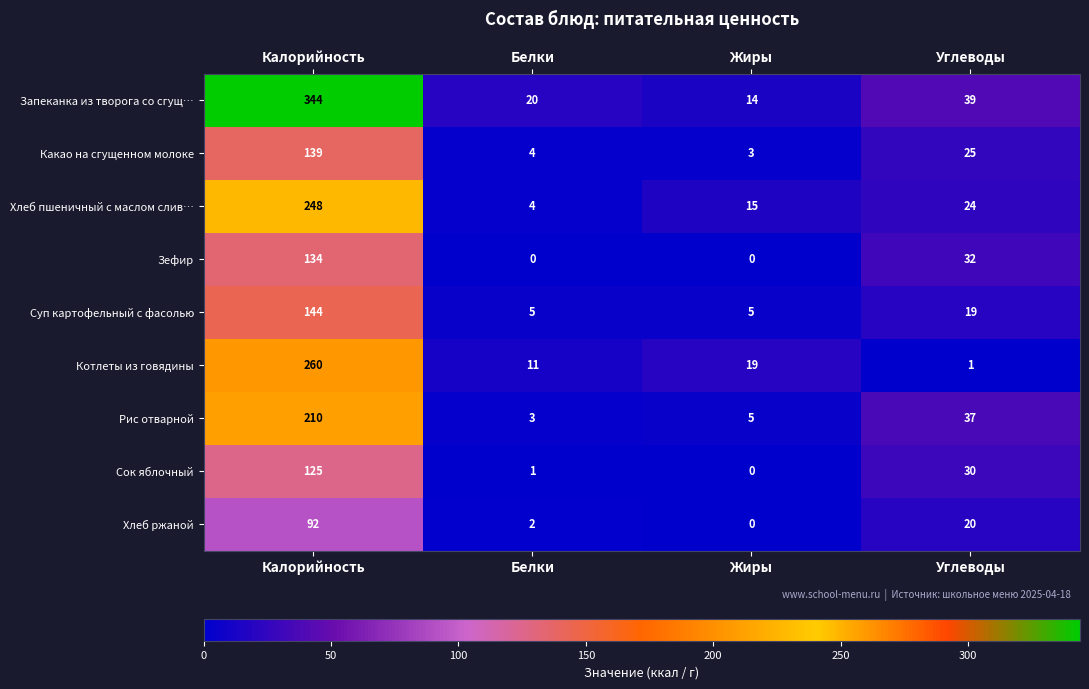

What is the sum of all Рис отварной values?

255